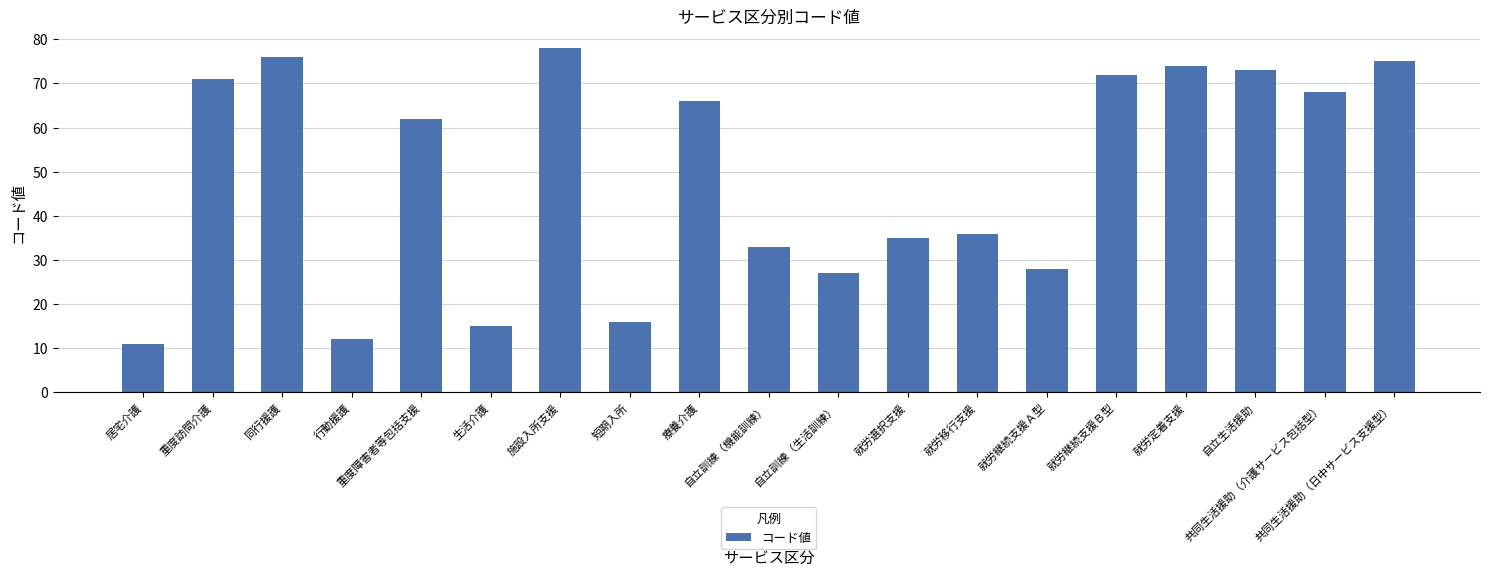

Reading left to right, transcribe all the data shown in this chart.

居宅介護=11	重度訪問介護=71	同行援護=76	行動援護=12	重度障害者等包括支援=62	生活介護=15	施設入所支援=78	短期入所=16	療養介護=66	自立訓練（機能訓練）=33	自立訓練（生活訓練）=27	就労選択支援=35	就労移行支援=36	就労継続支援Ａ型=28	就労継続支援Ｂ型=72	就労定着支援=74	自立生活援助=73	共同生活援助（介護サービス包括型）=68	共同生活援助（日中サービス支援型）=75